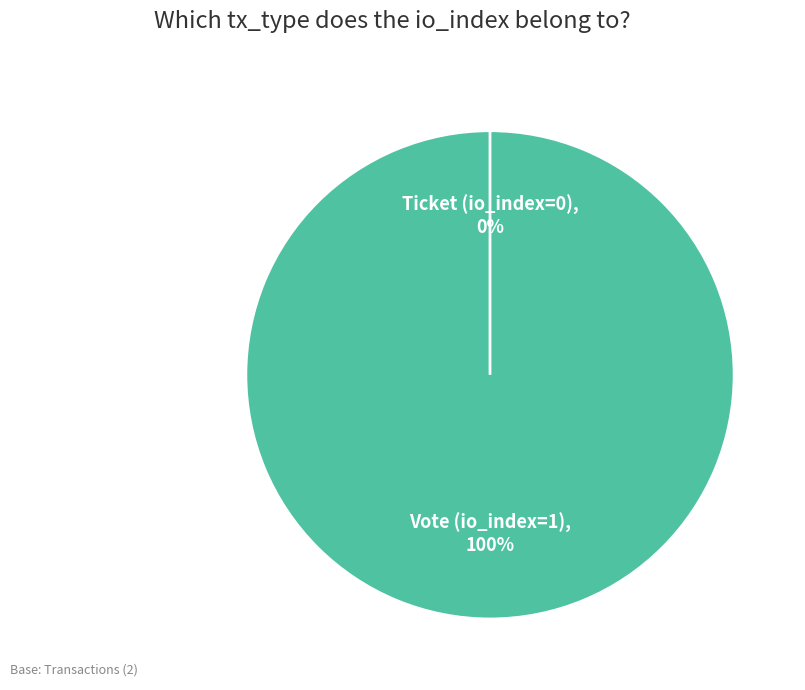

Which category accounts for the majority?

Vote (io_index=1)